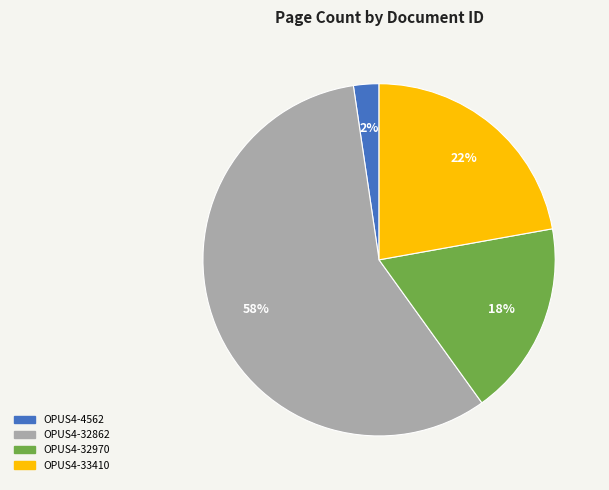

To the nearest percent, what portion does OPUS4-32970 represent?

18%